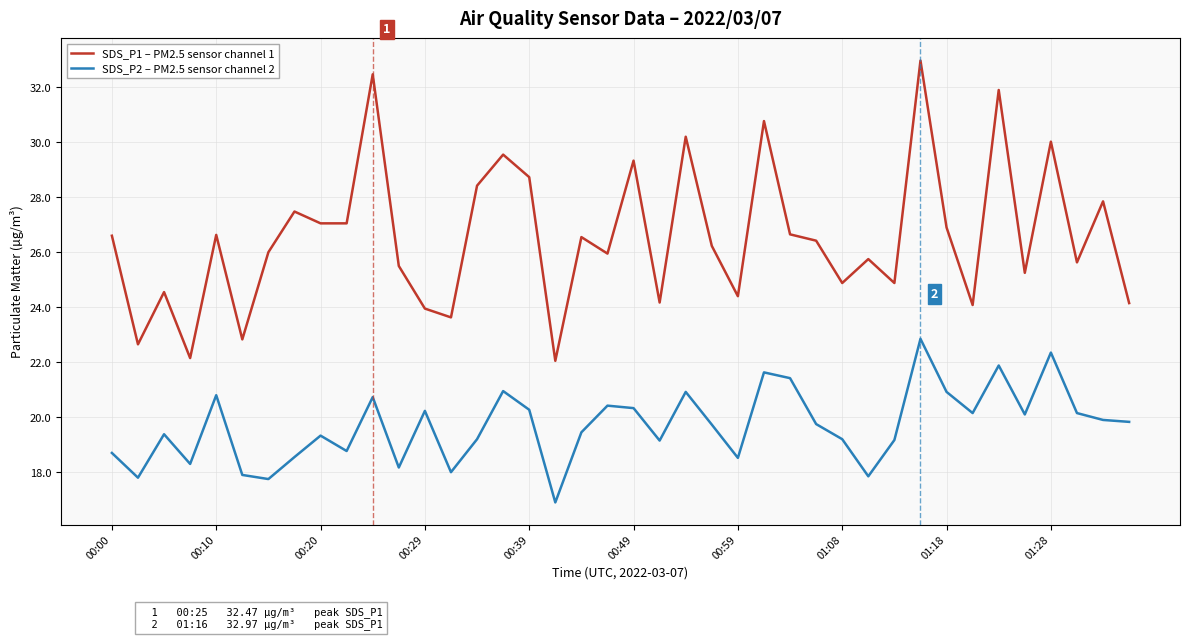

Which series has the largest total across all categories?

SDS_P1 – PM2.5 sensor channel 1